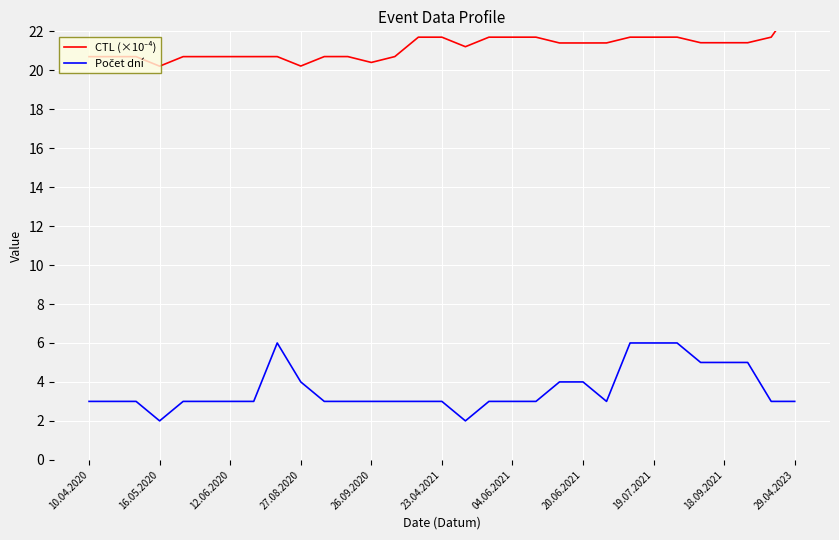

Between 29 and 25, which is larger?

25